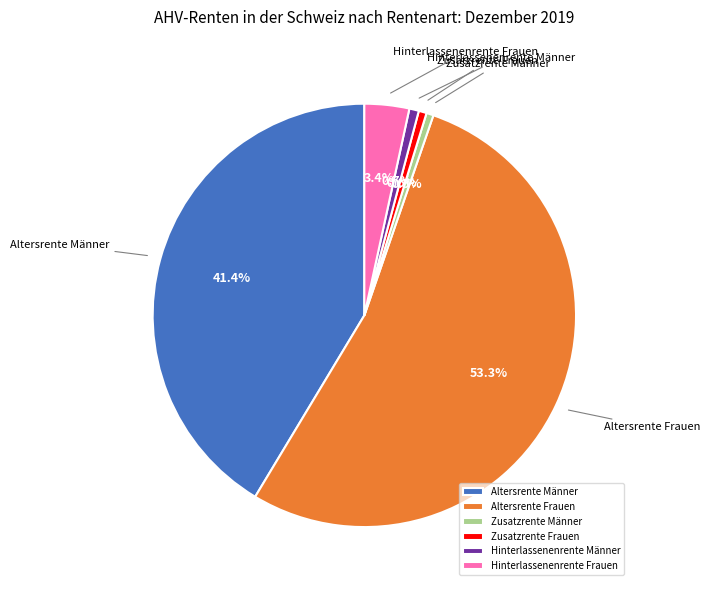

Is it true that Hinterlassenenrente Männer is 15% of the pie?

False